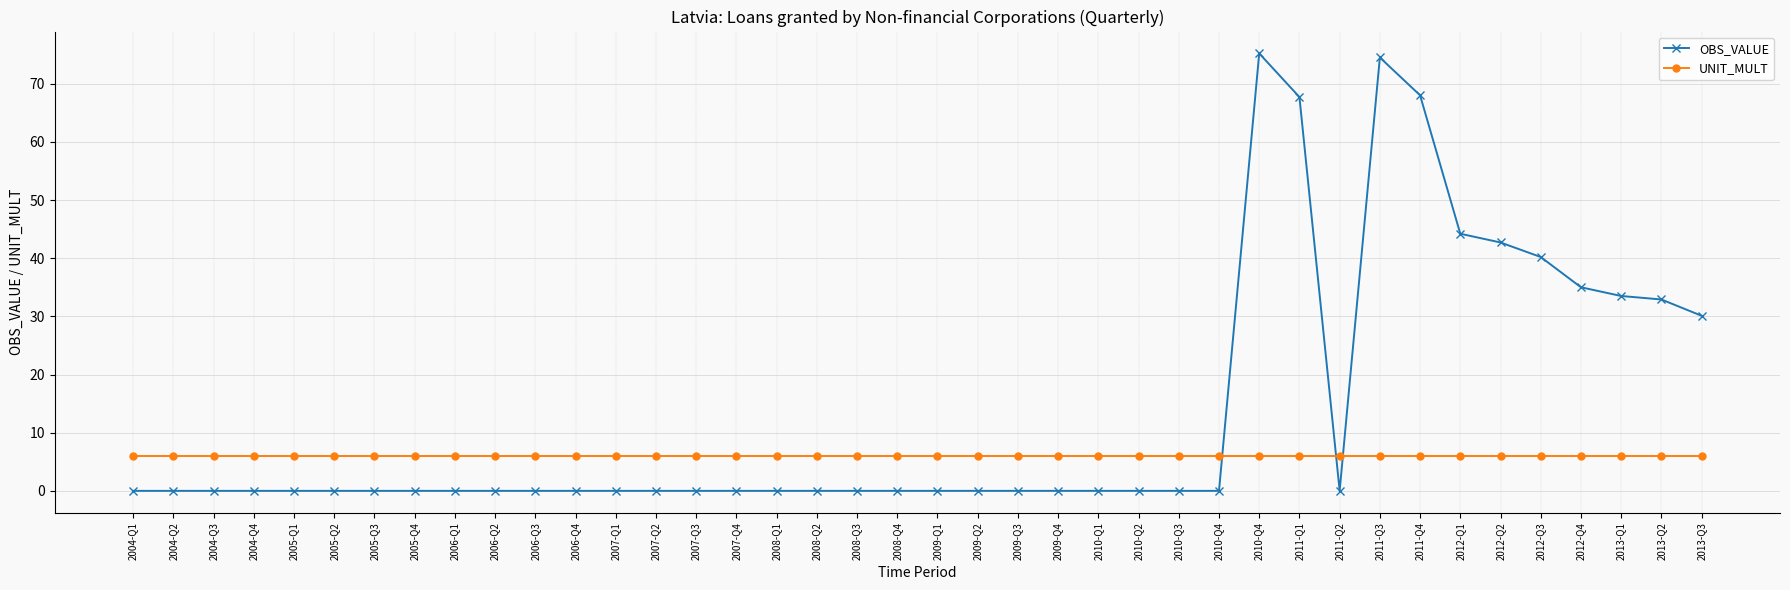

Where is the first local maximum for OBS_VALUE?

2010-Q4